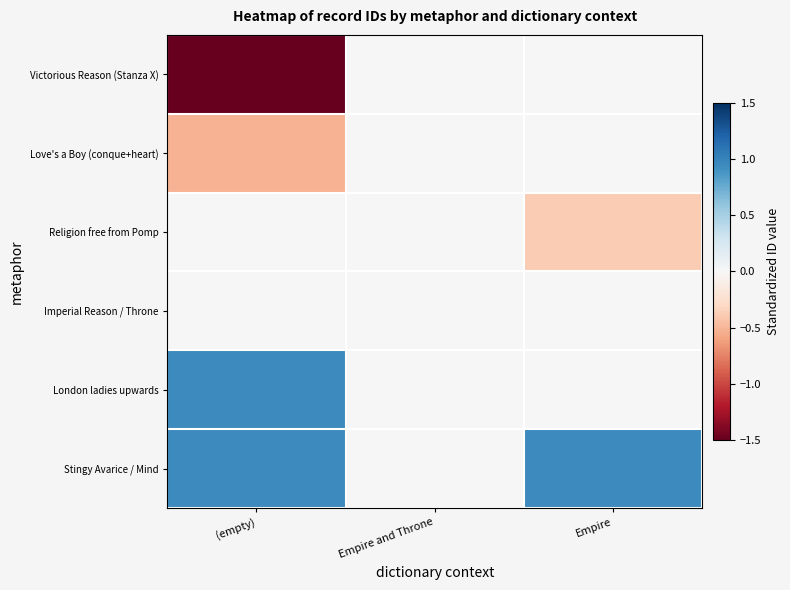

How many distinct data groups are displayed?

6